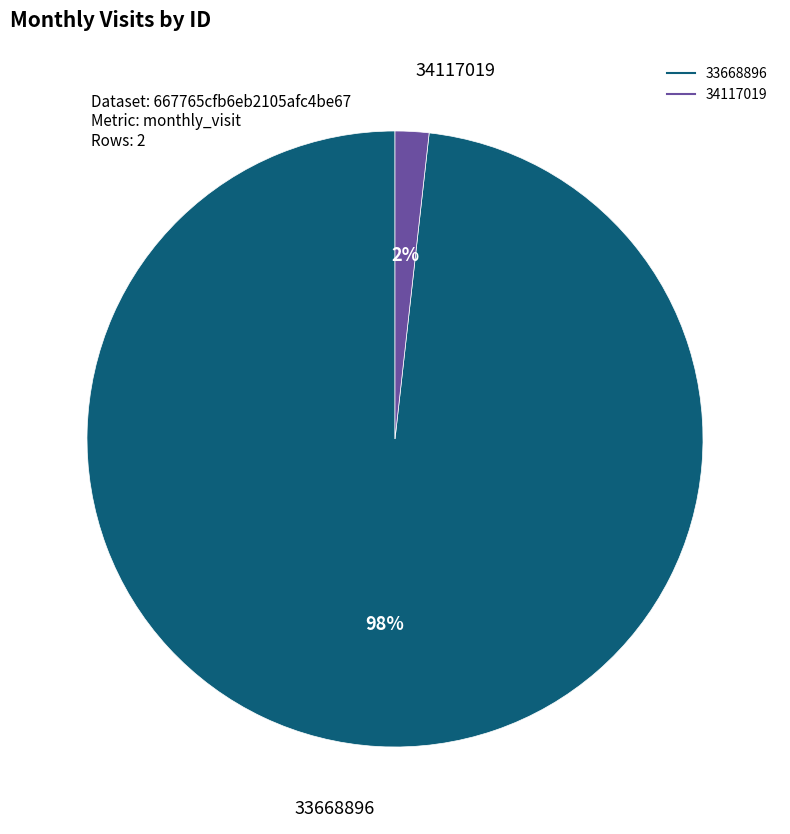

To the nearest percent, what is the difference between the largest and smallest slice percentages?

96%